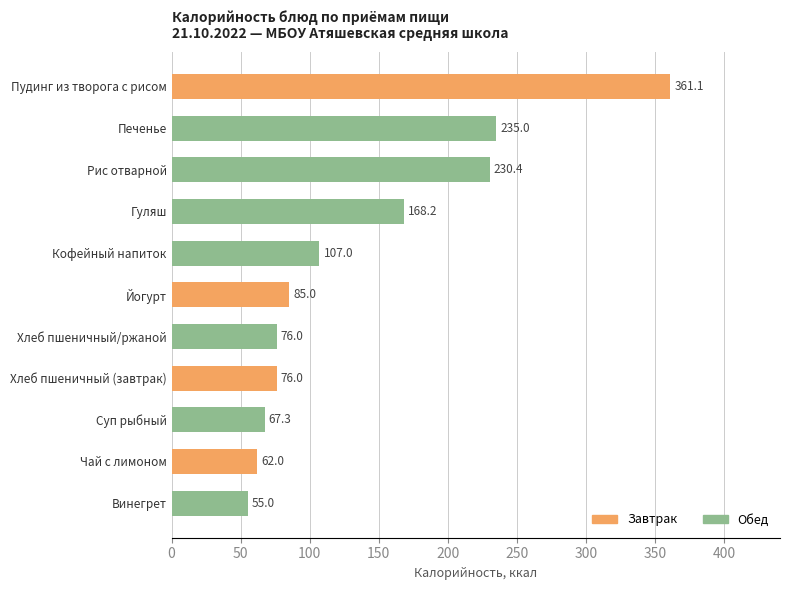

True or false: the data shows 85.0 at Йогурт.

True